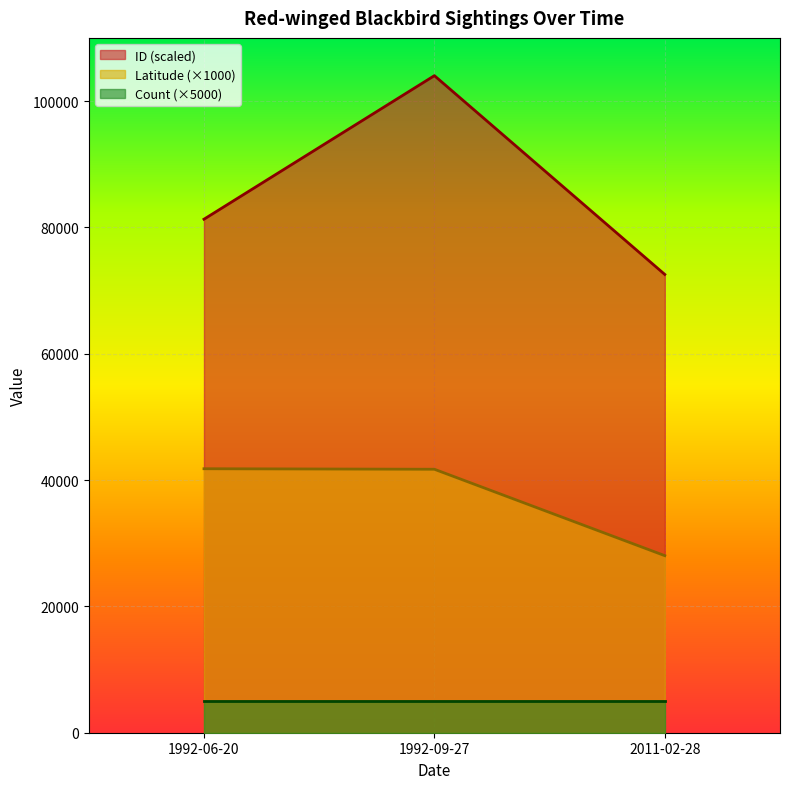

Which series changed the most between 1992-06-20 and 1992-09-27?

ID (scaled)